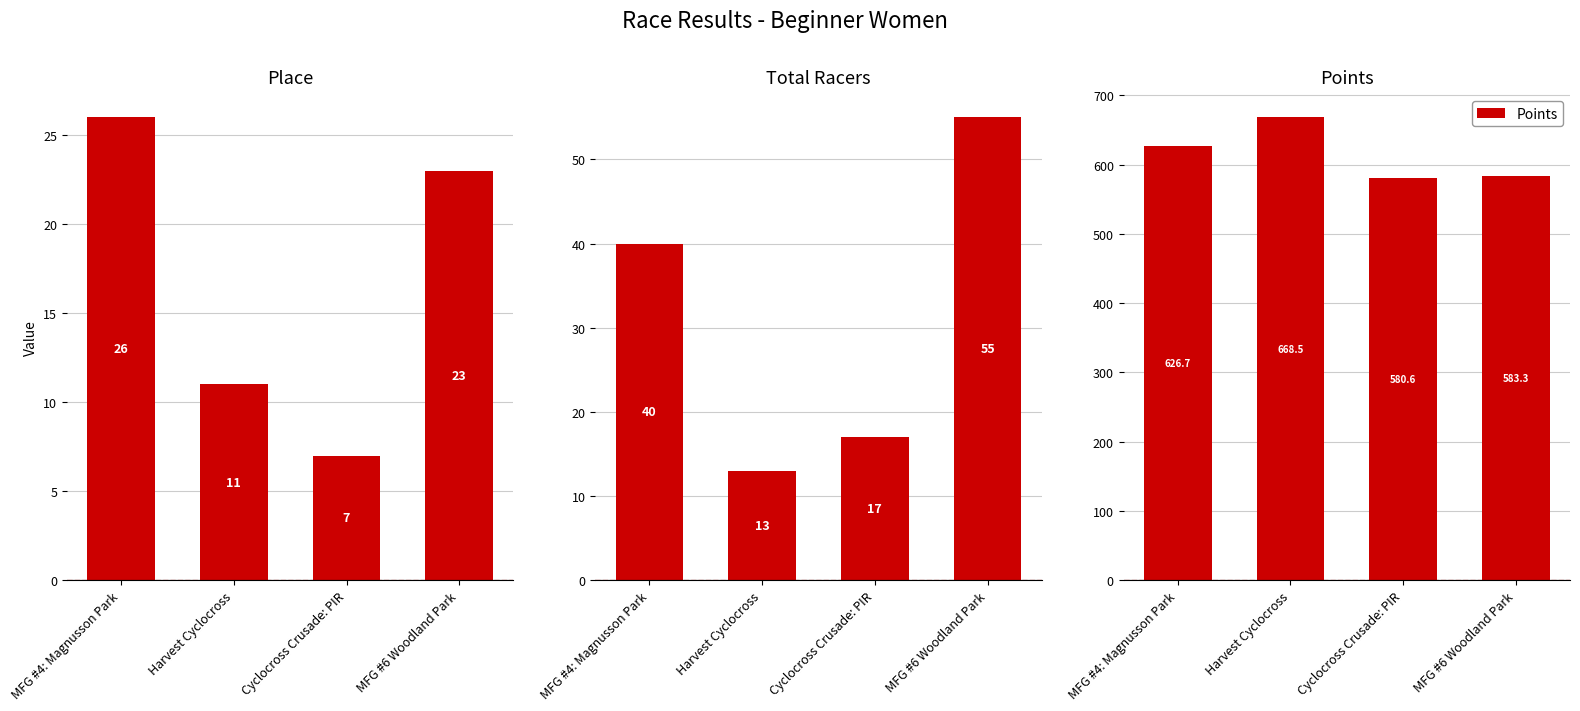

Reading right to left, what are all the values shown in this chart?

Place: 23.0	7.0	11.0	26.0
Total Racers: 55.0	17.0	13.0	40.0
Points: 583.3	580.6	668.5	626.7